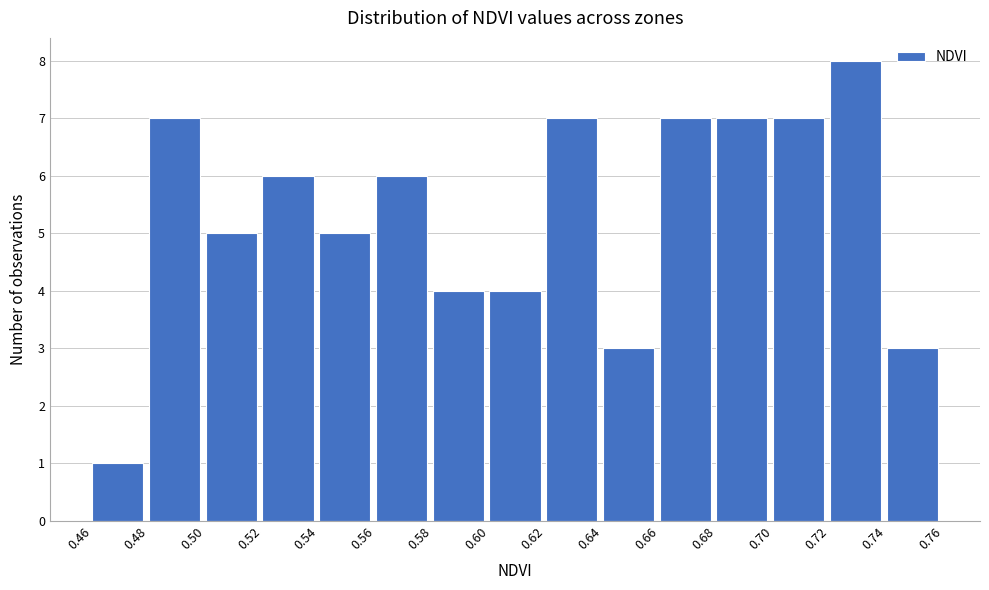

Reading left to right, list every bar in this chart as the range it spans on the x-axis followed by its height. The values are not printed on the chart, so give them approximately, as read against the axis.

0.46 to 0.48: 1
0.48 to 0.50: 7
0.50 to 0.52: 5
0.52 to 0.54: 6
0.54 to 0.56: 5
0.56 to 0.58: 6
0.58 to 0.60: 4
0.60 to 0.62: 4
0.62 to 0.64: 7
0.64 to 0.66: 3
0.66 to 0.68: 7
0.68 to 0.70: 7
0.70 to 0.72: 7
0.72 to 0.74: 8
0.74 to 0.76: 3